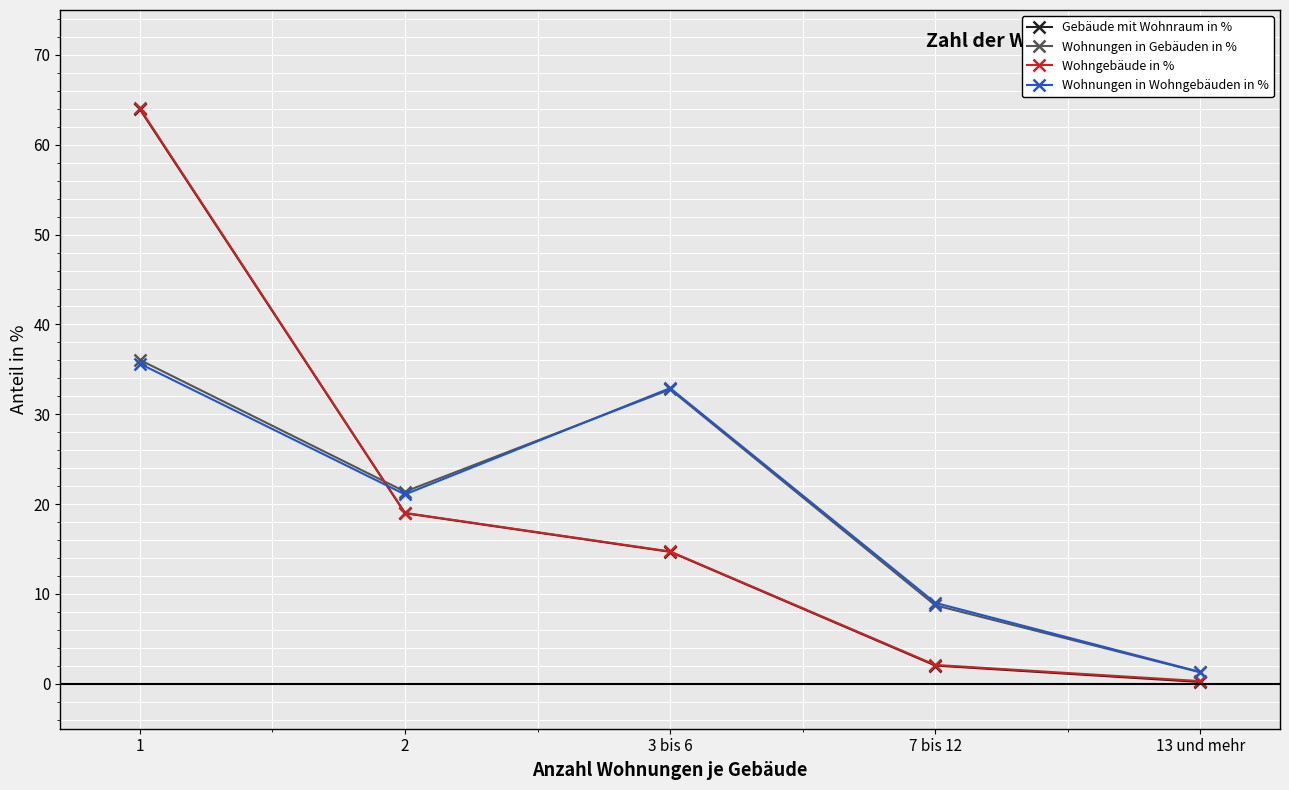

Rank the categories by Wohngebäude in % value from lowest to highest.

13 und mehr, 7 bis 12, 3 bis 6, 2, 1